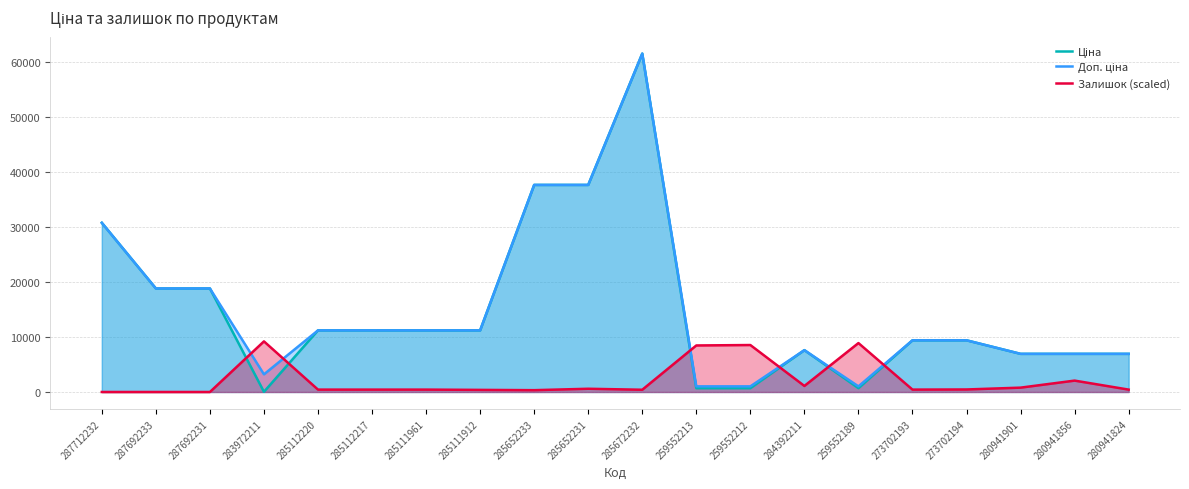

What is the difference between the second highest and second lowest values in the Залишок (scaled) series?

8883.3